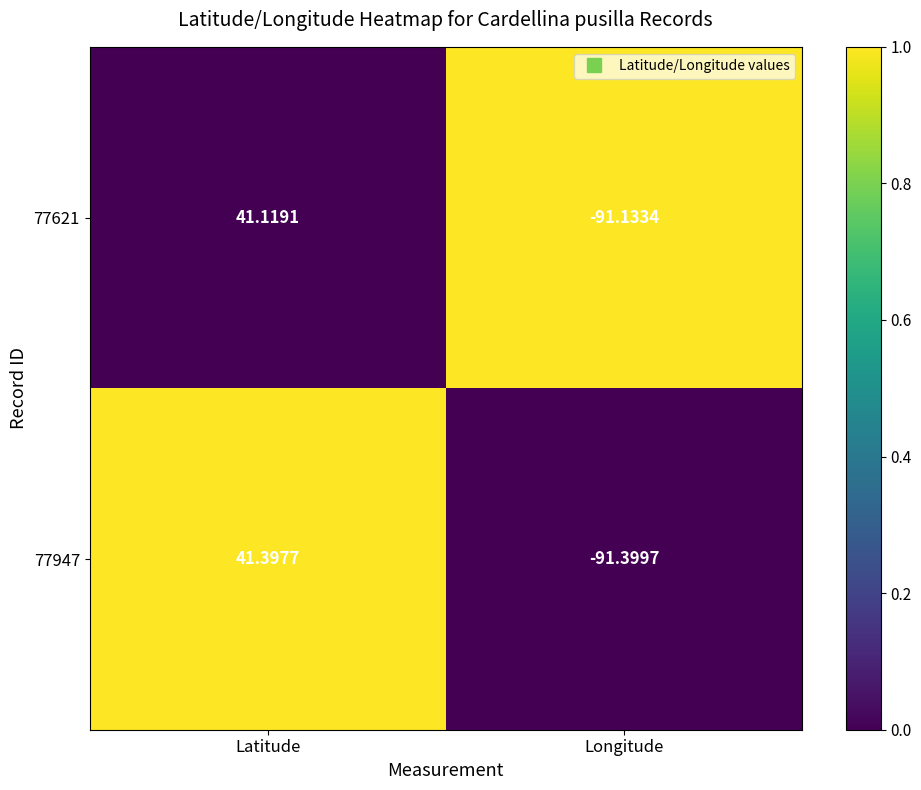

Where does the 77947 series first go above 41?

Latitude